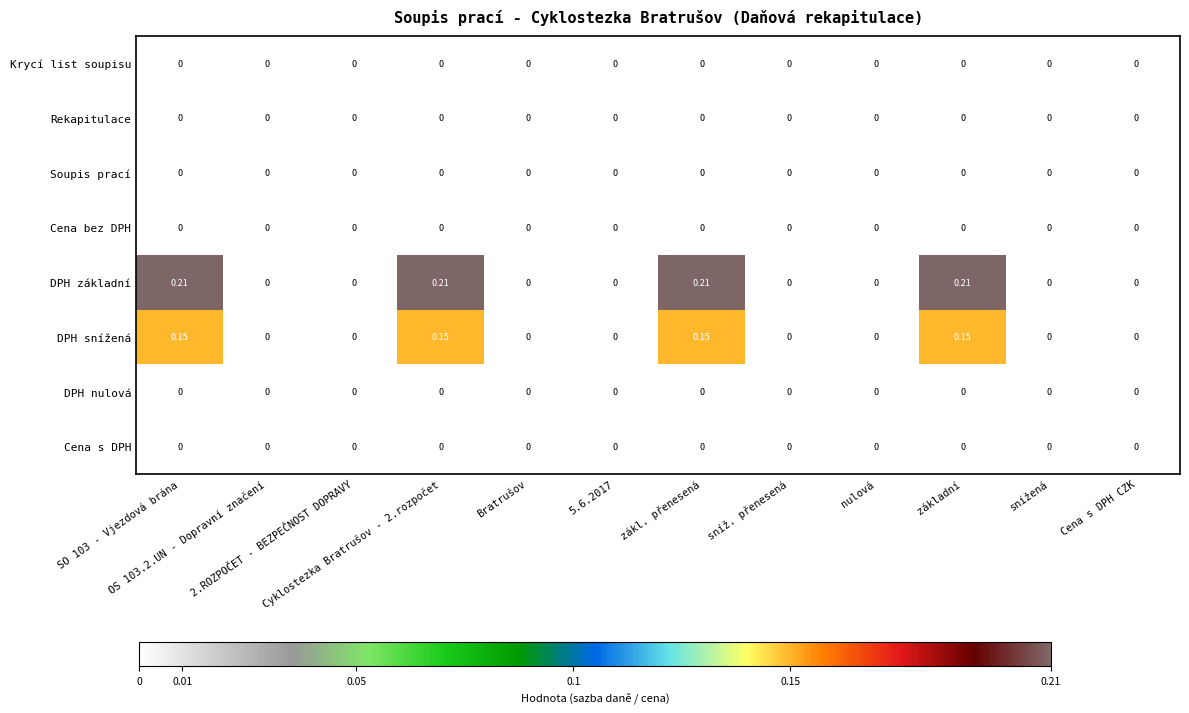

How many distinct data groups are displayed?

8